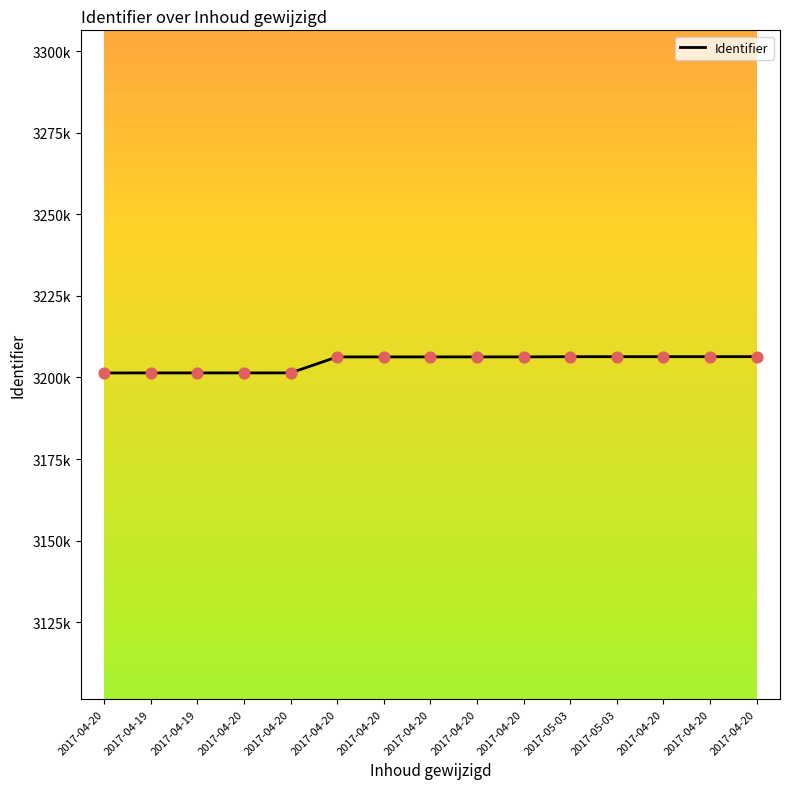

What is the change in value from 2017-04-19 to 2017-04-20?

+4982